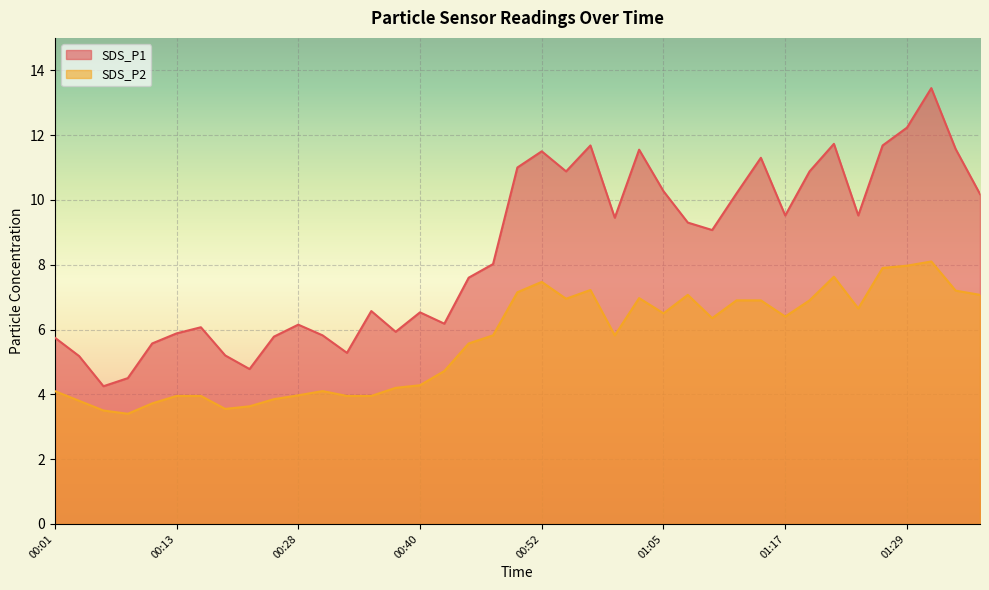

True or false: SDS_P2 has a value of 3.6 at 00:21.

True